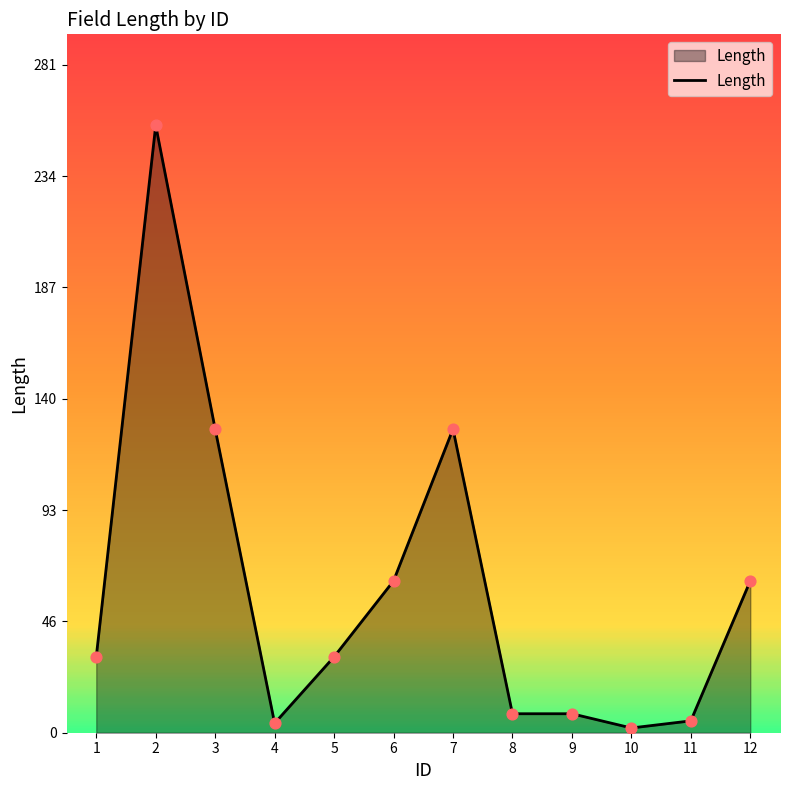

Between 3 and 6, which is larger?

3